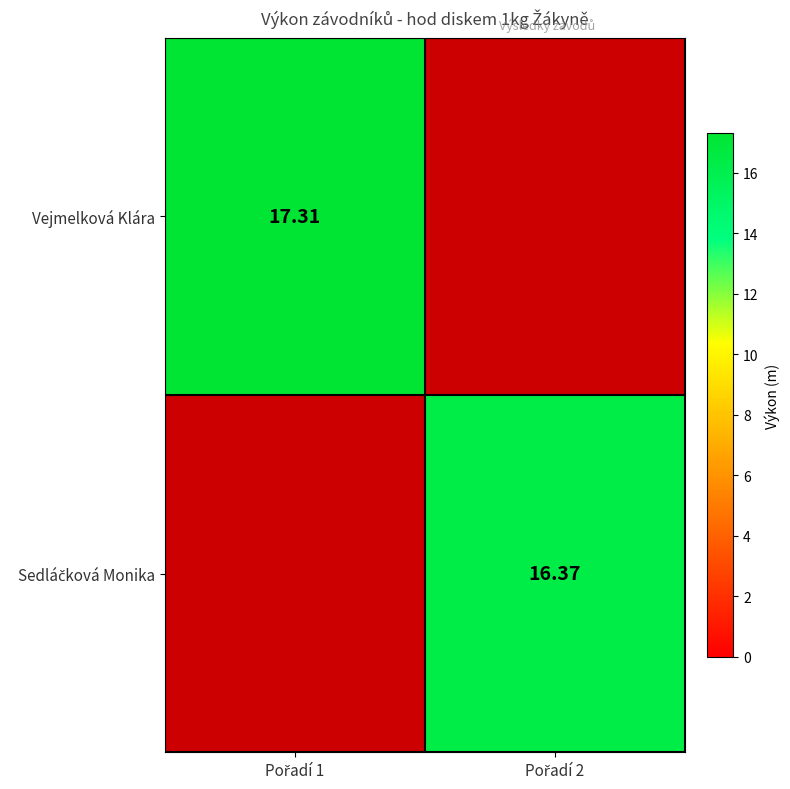

Which series has the widest spread of values?

Vejmelková Klára